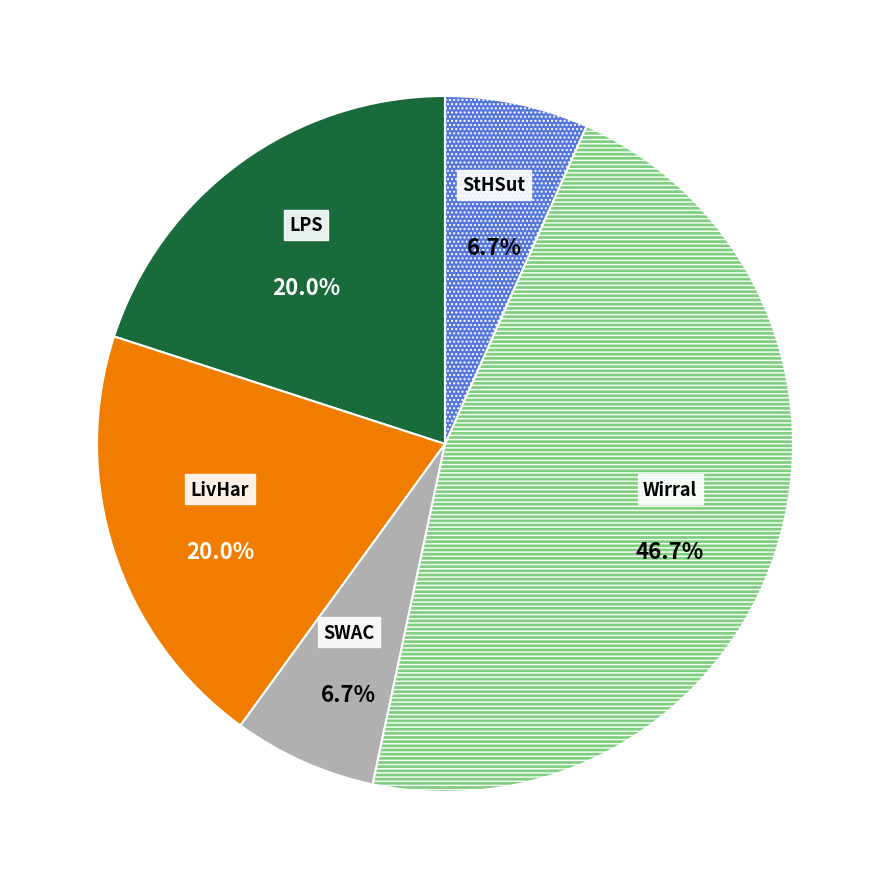

To the nearest percent, what is the average slice percentage?

20%